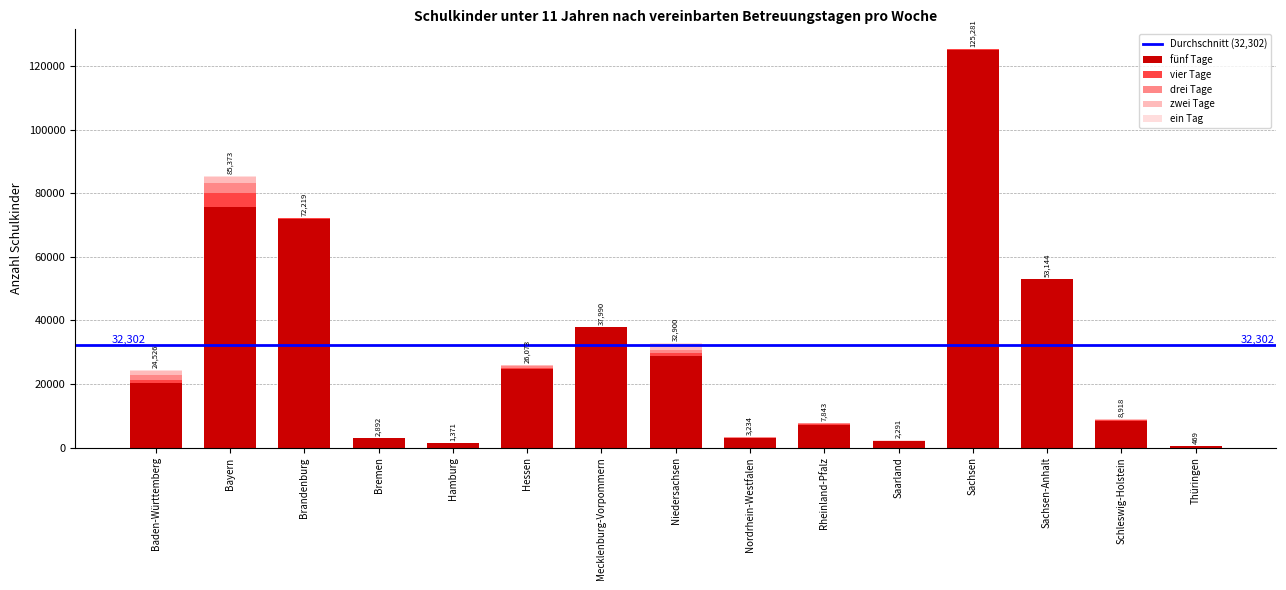

At which label does fünf Tage reach its peak?

Sachsen